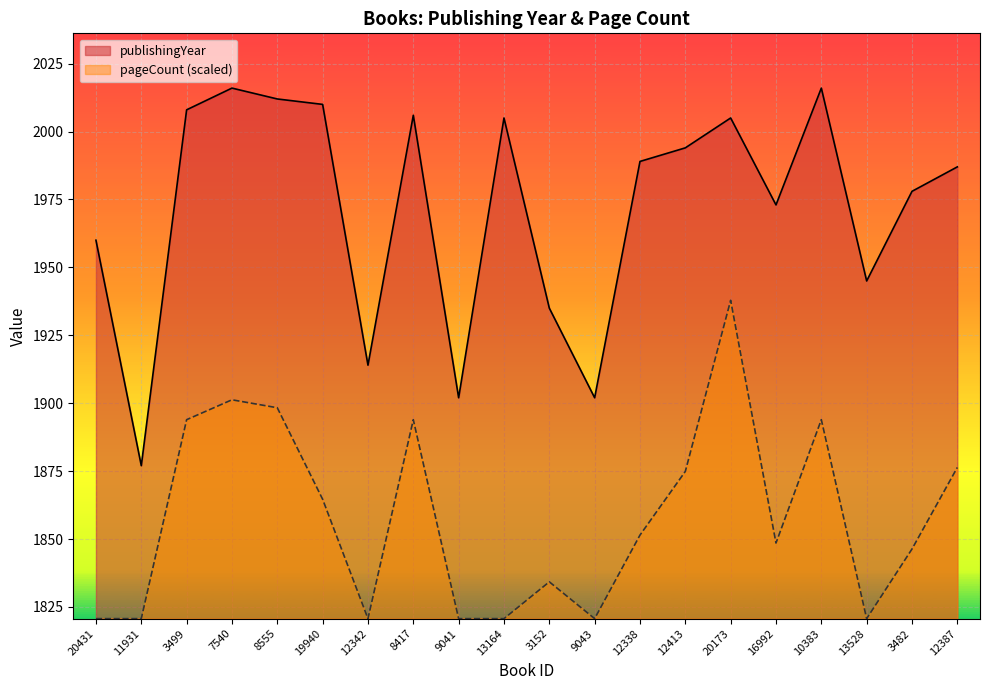

What is the value of the publishingYear point at the 12th from the left?

1902.0